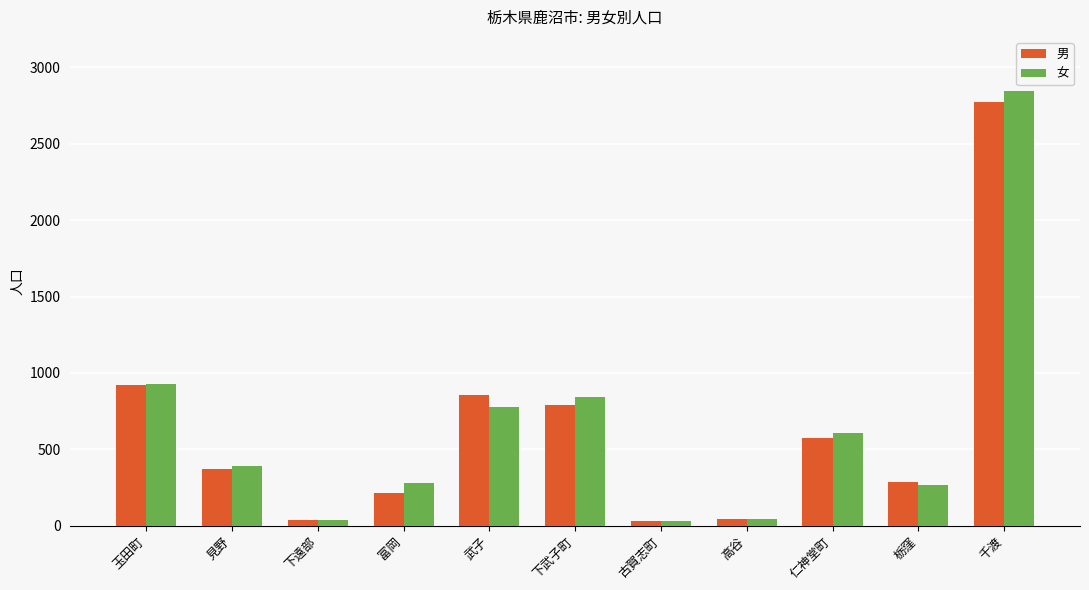

The 男 series shows 2777 at 千渡. True or false?

True